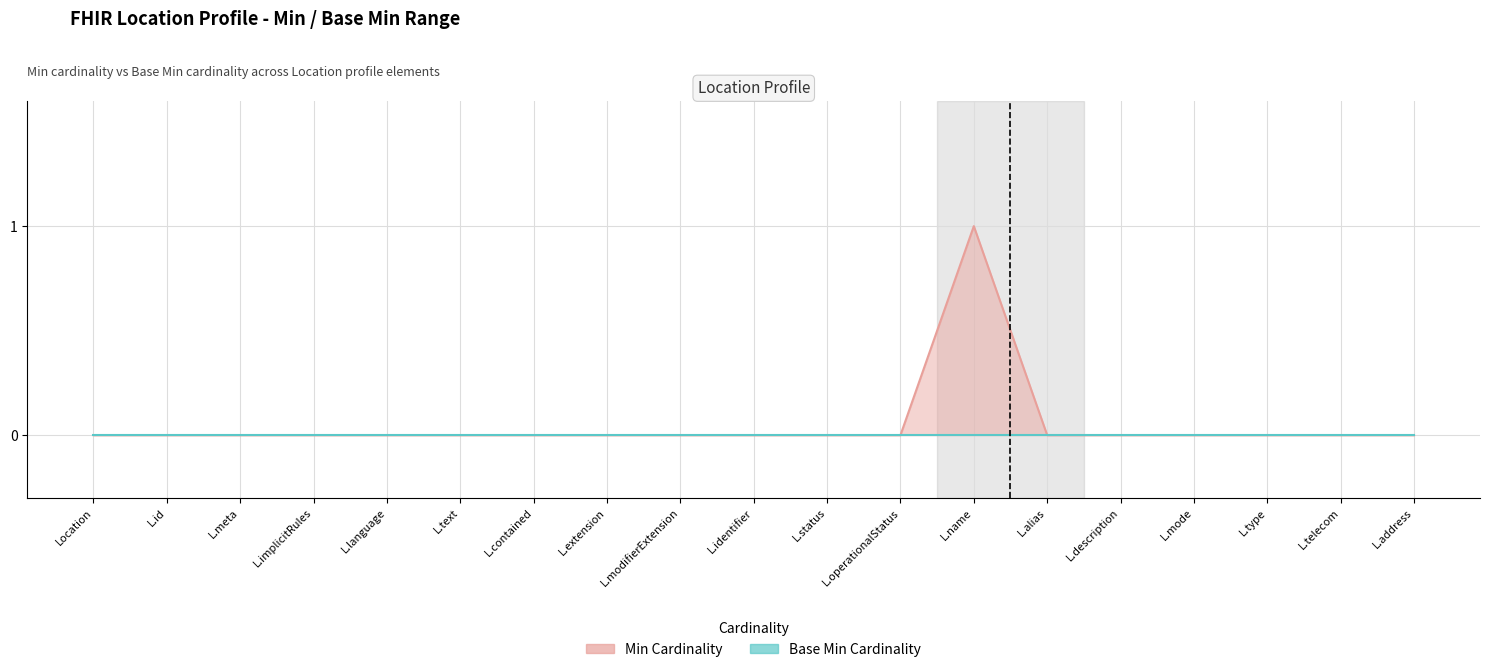

At which category is the sum across all series the highest?

L.name